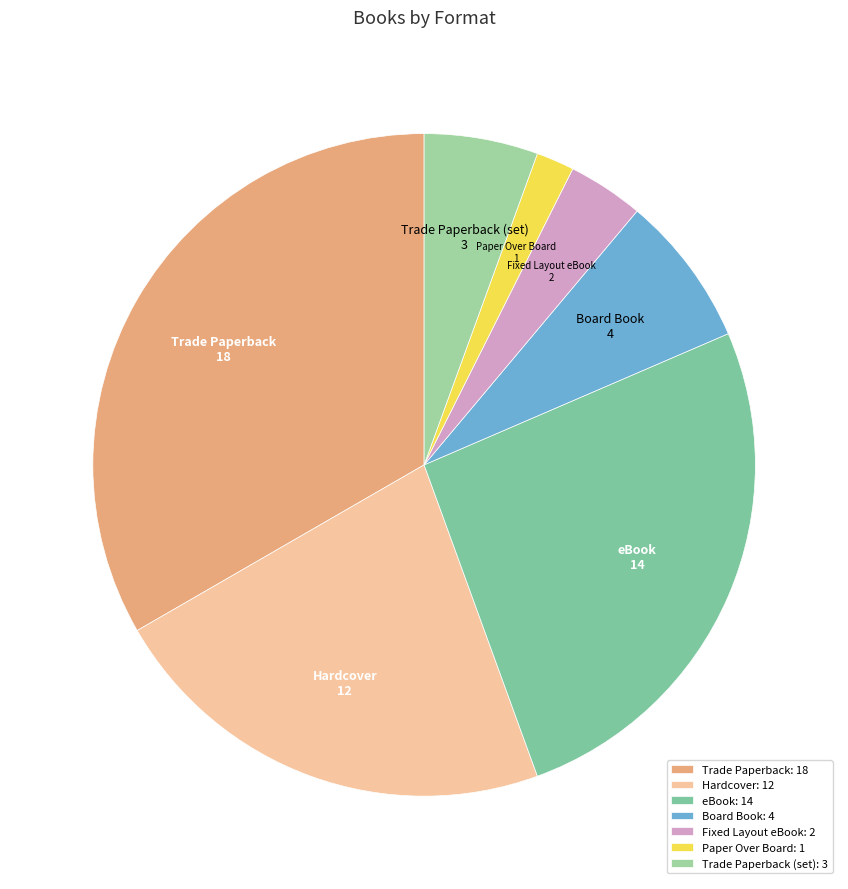

Does any single category account for the majority?

No